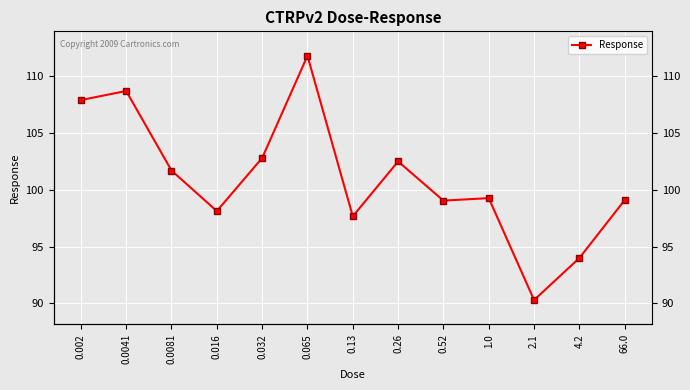

Reading left to right, extract all data points from this chart.

0.002=107.9	0.0041=108.7	0.0081=101.7	0.016=98.1	0.032=102.8	0.065=111.8	0.13=97.7	0.26=102.5	0.52=99.0	1.0=99.3	2.1=90.3	4.2=94.0	66.0=99.1